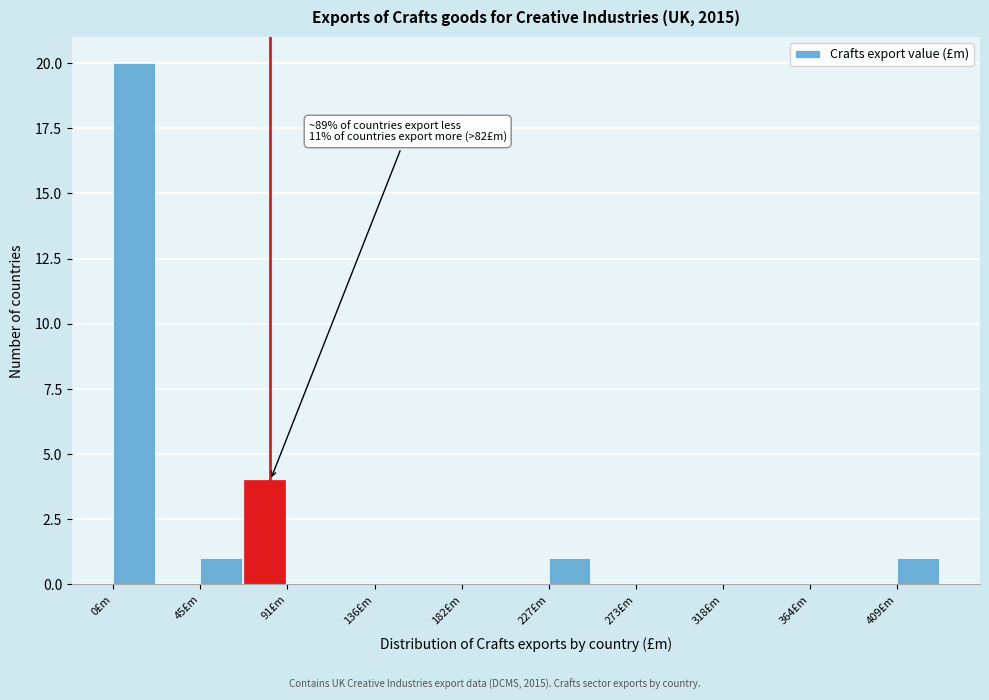

Which range on the x-axis has the tallest bar?

0 to 25